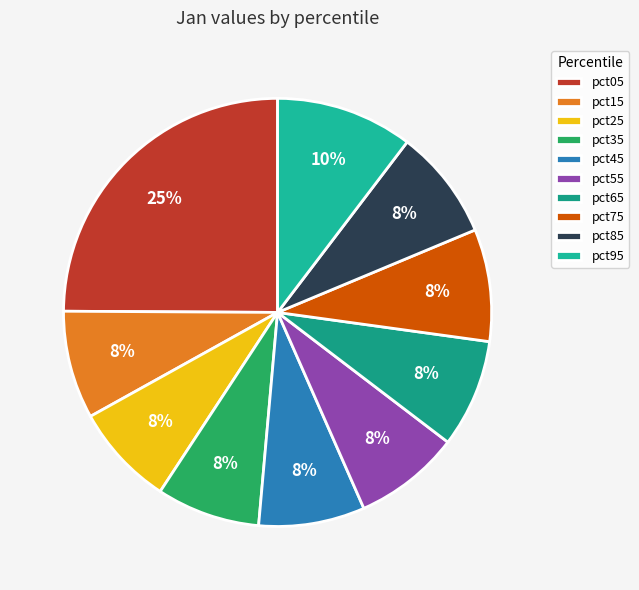

Count the number of slices in the pie.

10